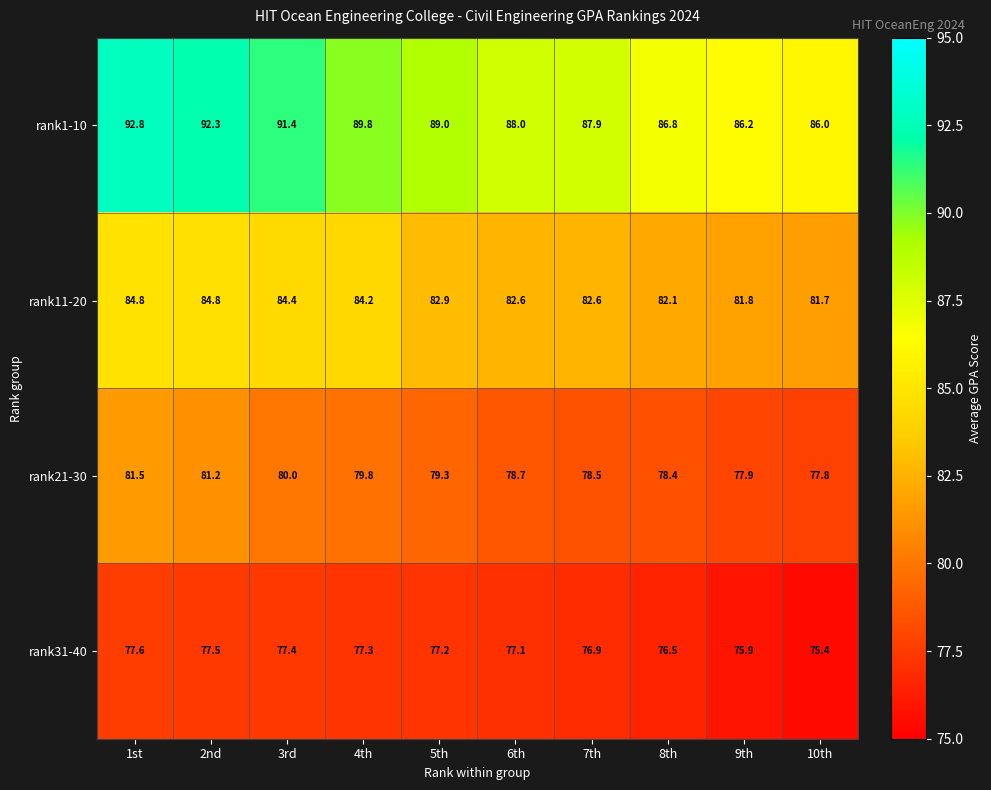

Rank the series at 10th from lowest to highest value.

rank31-40, rank21-30, rank11-20, rank1-10